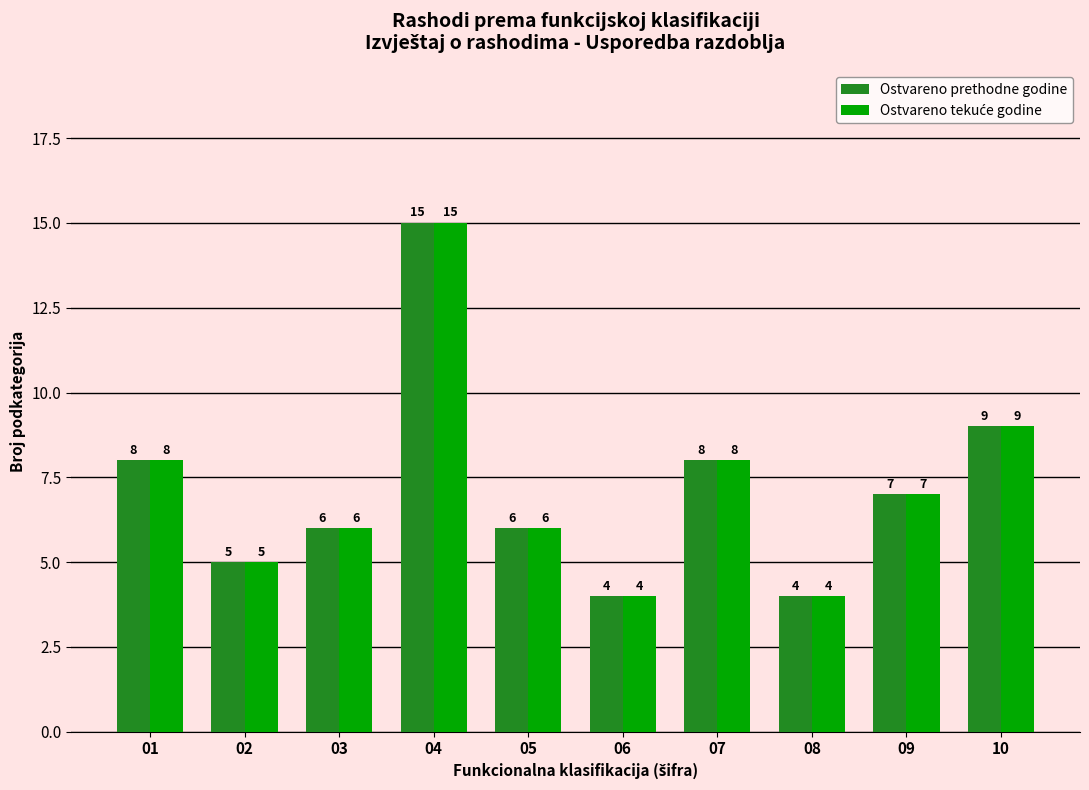

At which category is the sum across all series the highest?

04